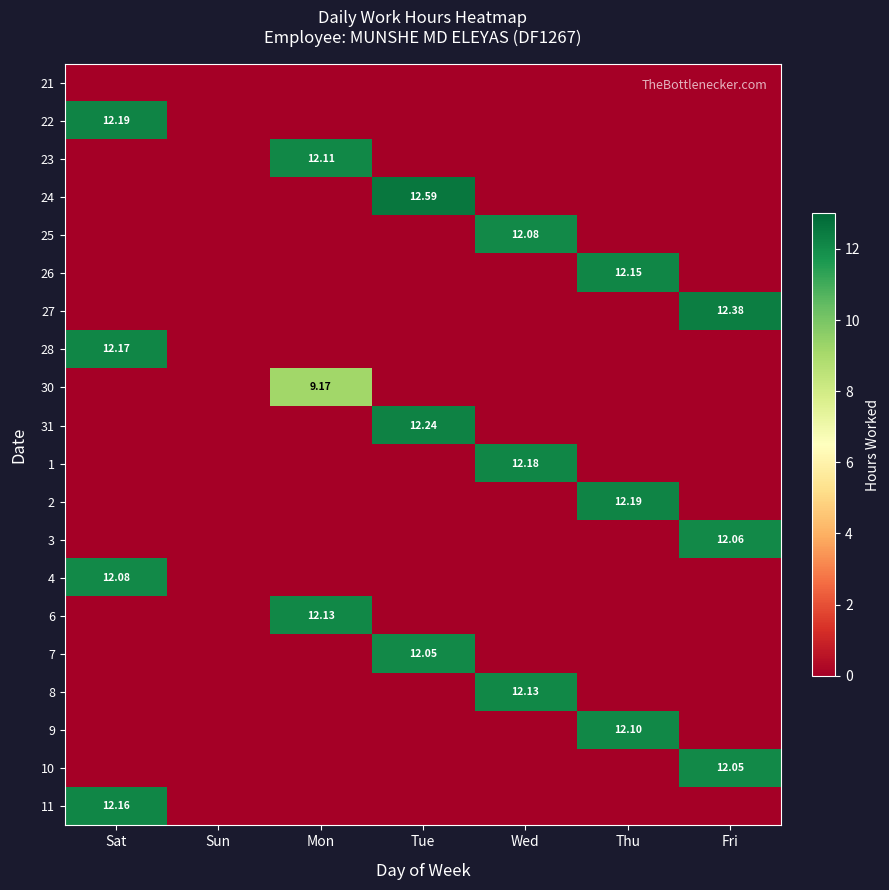

Is the value of 3 at Wed greater than the value of 7 at Fri?

No